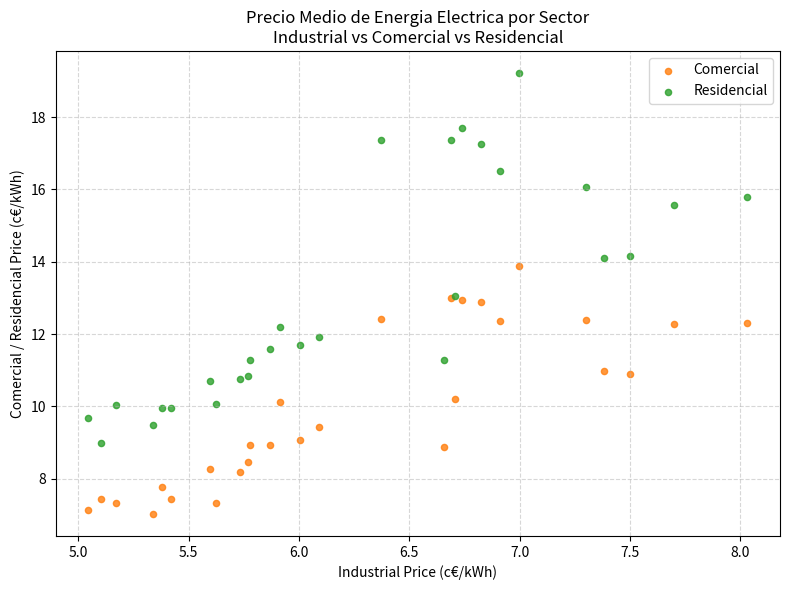

Which series reaches the maximum Y coordinate?

Residencial